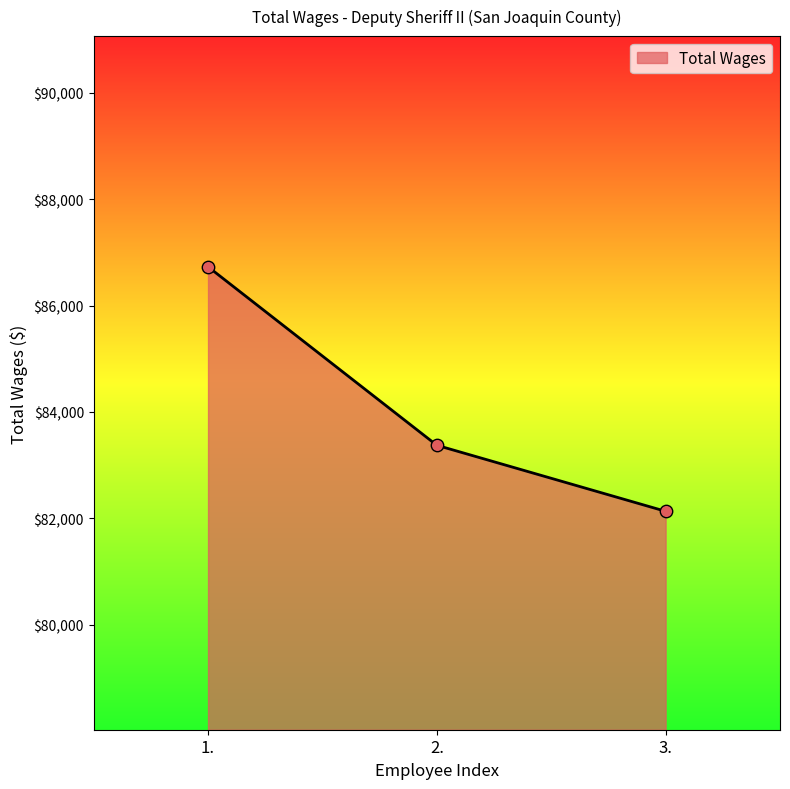

What is the change in value from 1. to 3.?

-4597